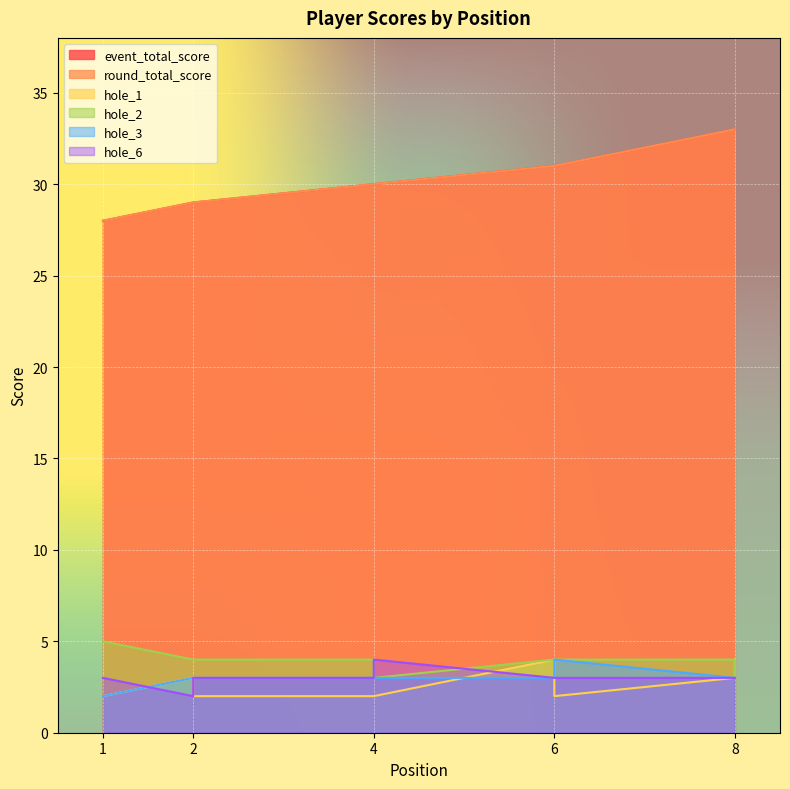

Reading left to right, list all the values displayed in this chart.

event_total_score: 28	29	29	30	30	31	31	33	33
round_total_score: 28	29	29	30	30	31	31	33	33
hole_1: 2	3	2	2	2	4	2	3	4
hole_2: 5	4	4	4	3	4	4	4	3
hole_3: 2	3	3	3	3	3	4	3	3
hole_6: 3	2	3	3	4	3	3	3	3